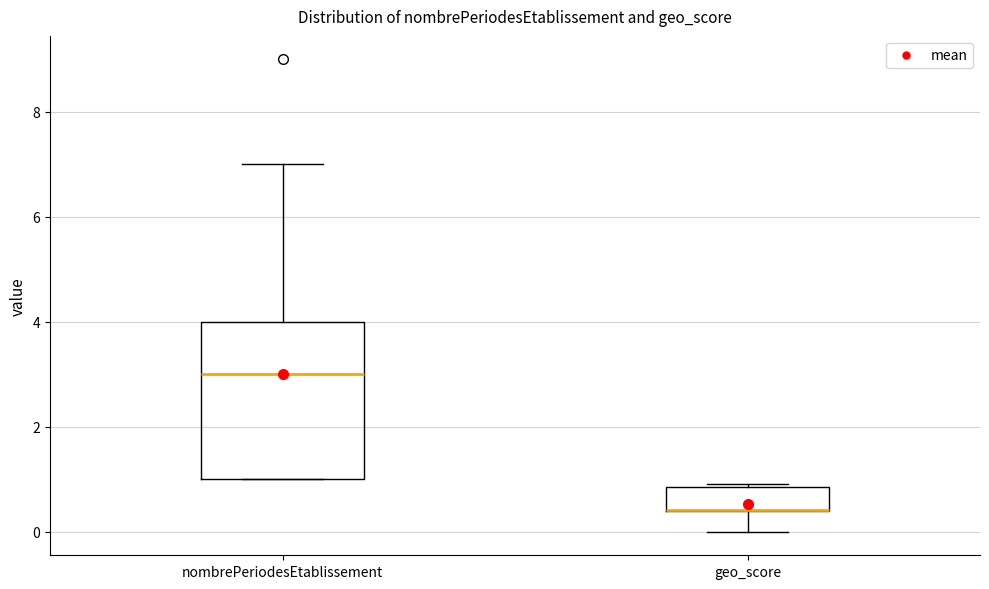

Comparing the boxes themselves (not the whiskers), which one is the tallest?

nombrePeriodesEtablissement